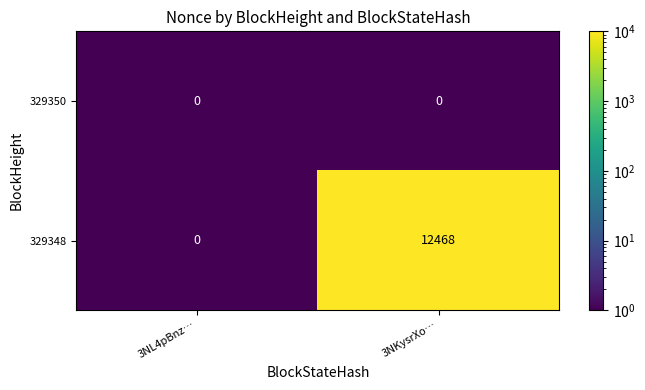

List the series in order of their peak value, highest first.

329348, 329350